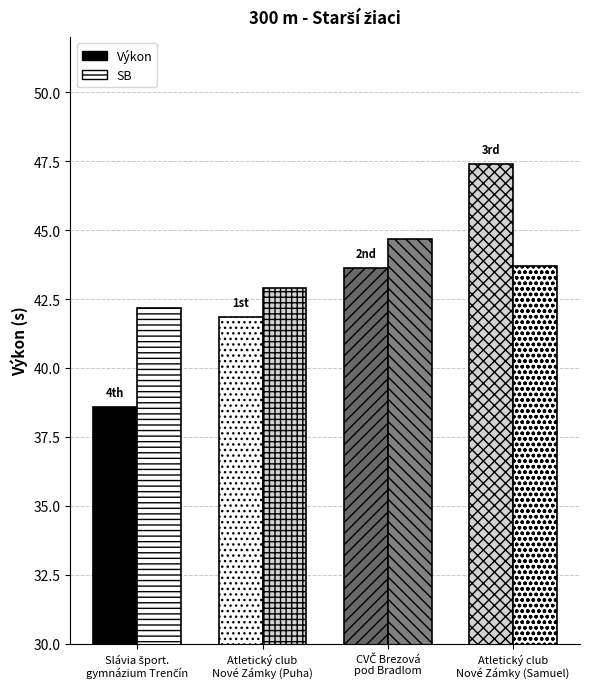

What is the sum of the SB values at CVČ Brezová
pod Bradlom and Atletický club
Nové Zámky (Samuel)?

88.4